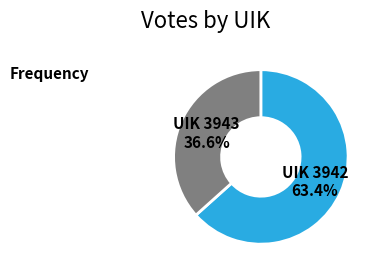

Combined, do UIK 3943 and UIK 3942 account for over 50%?

Yes